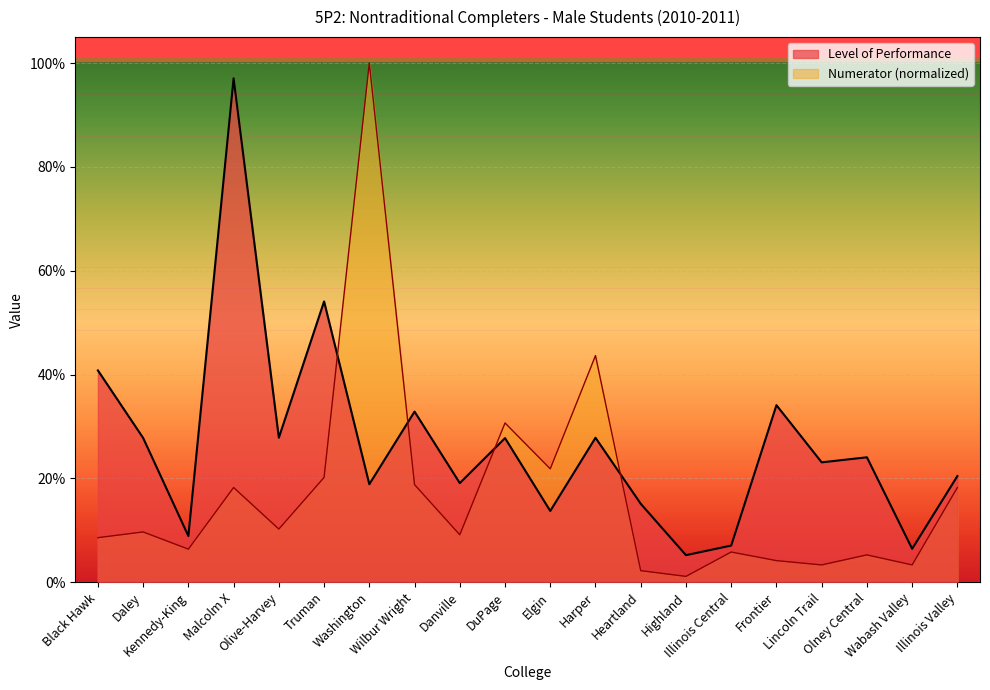

Which series has the largest total across all categories?

Level of Performance